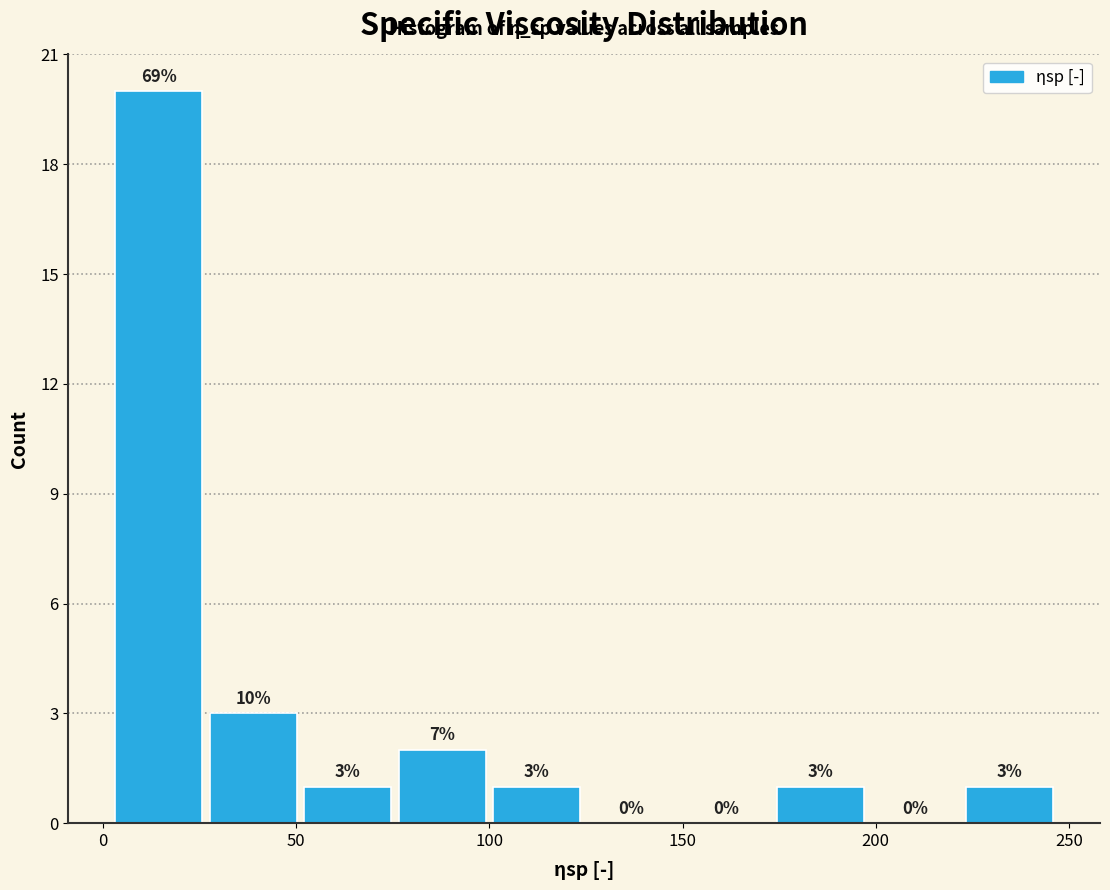

Over which range of the x-axis is the bar tallest?

0 to 25